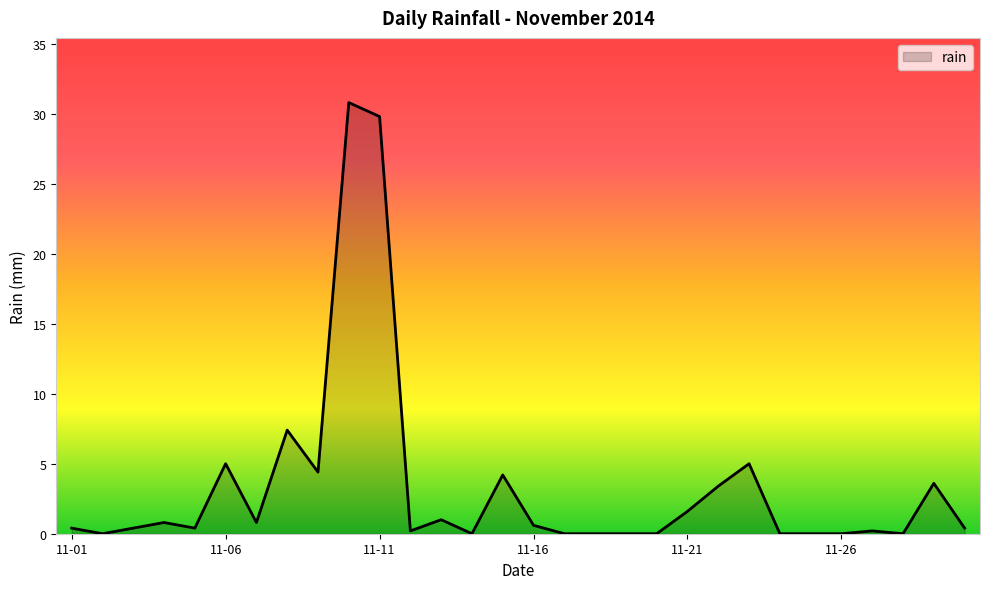

What is the greatest value displayed?

30.8